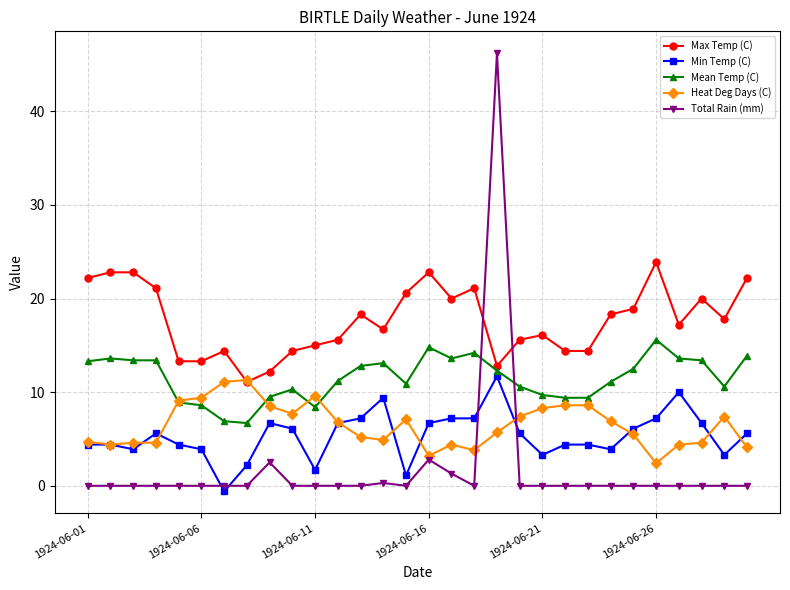

Which series has the largest total across all categories?

Max Temp (C)